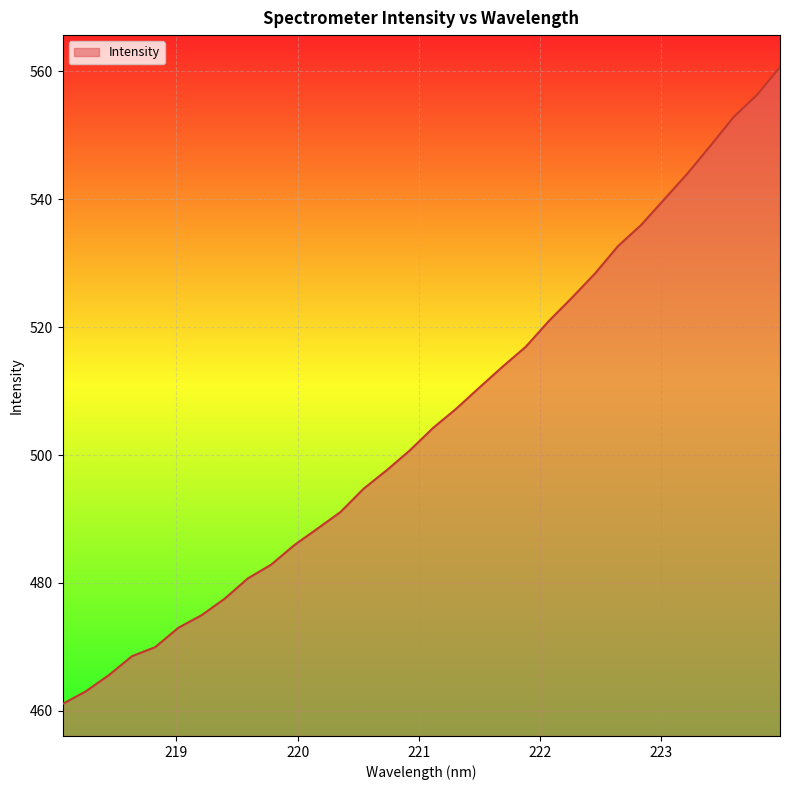

What is the difference between the maximum and minimum values?

99.5